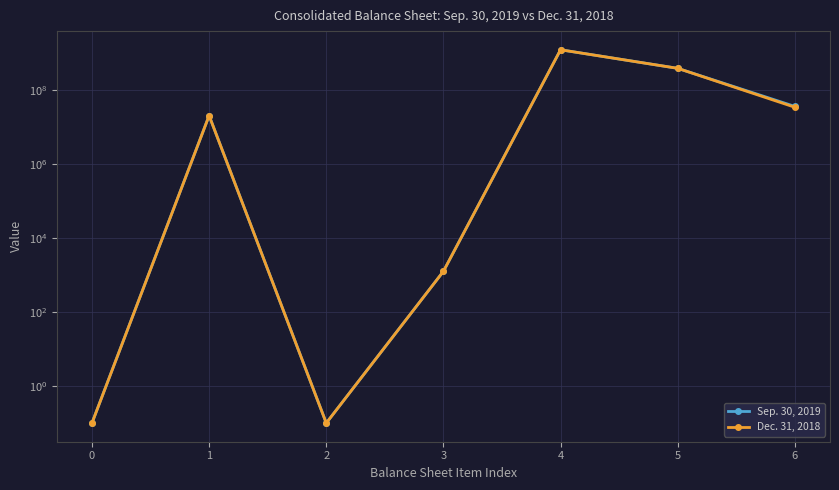

Reading left to right, transcribe all the data shown in this chart.

Sep. 30, 2019: 0.1	20000000.0	0.1	1250.0	1200000000.0	378597000.0	35460000.0
Dec. 31, 2018: 0.1	20000000.0	0.1	1250.0	1200000000.0	378597000.0	33635000.0